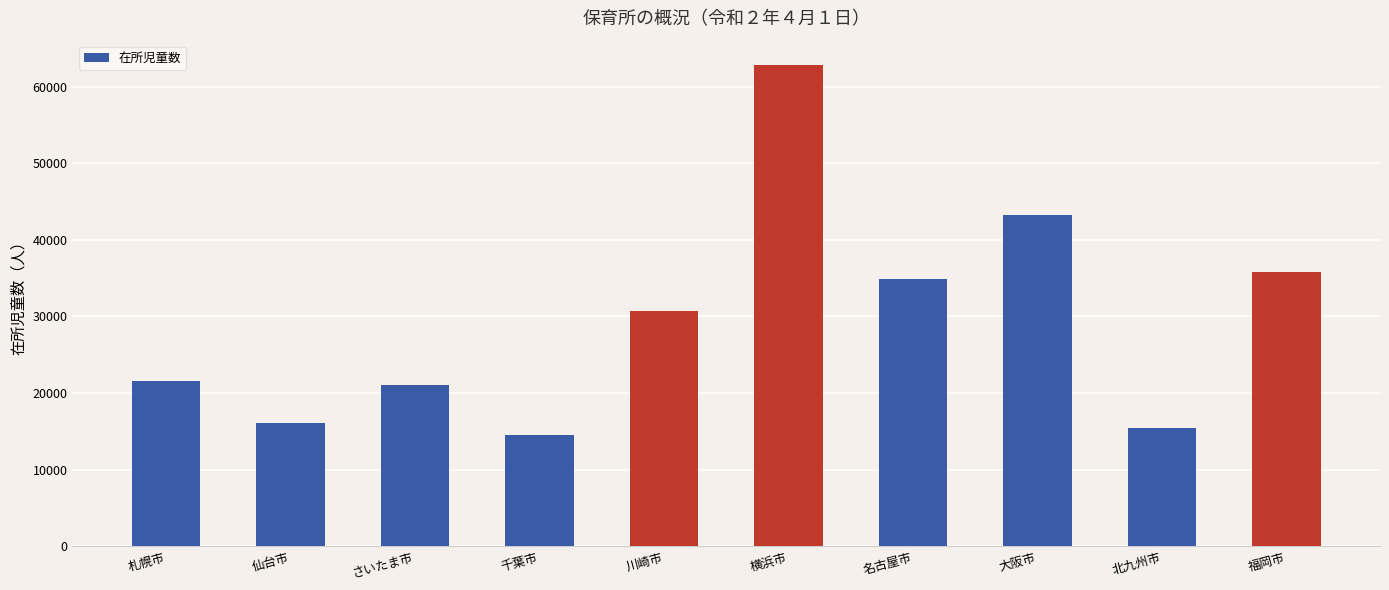

What is the average value?

29627